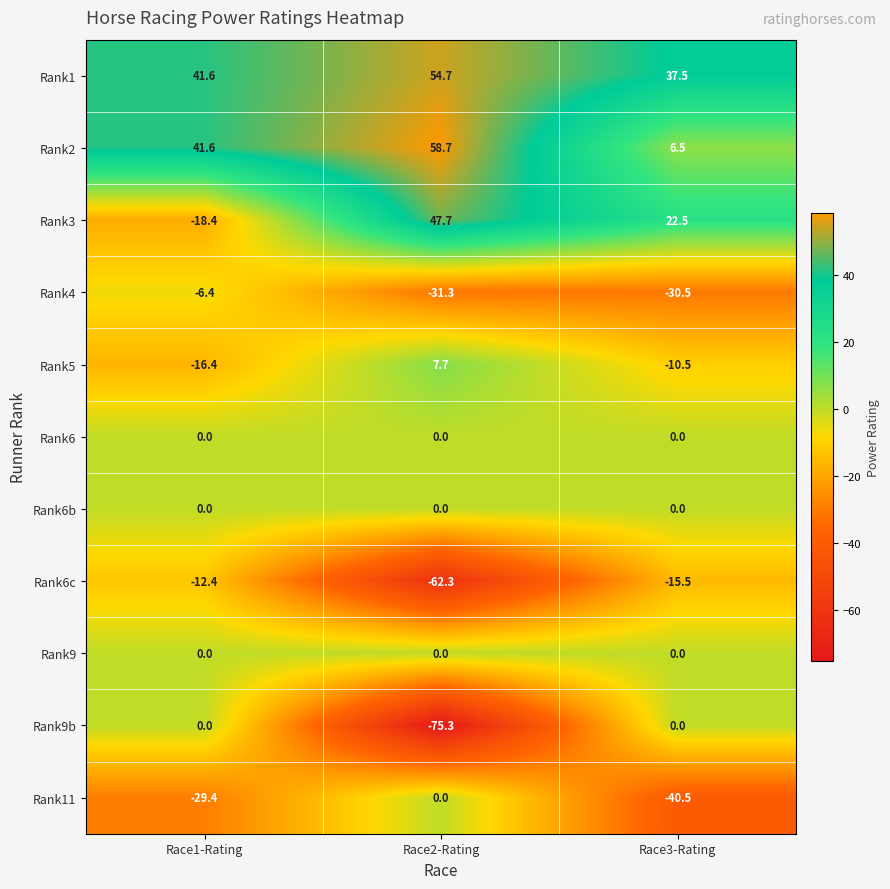

Is it true that Rank3 equals 47.7 at Race2-Rating?

True